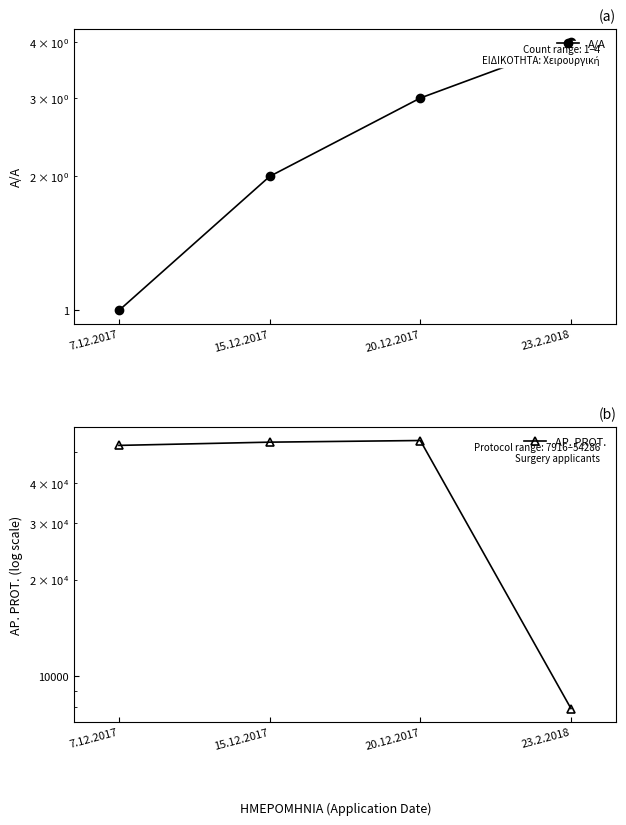

What is the average value of the AP. PROT. series?

42066